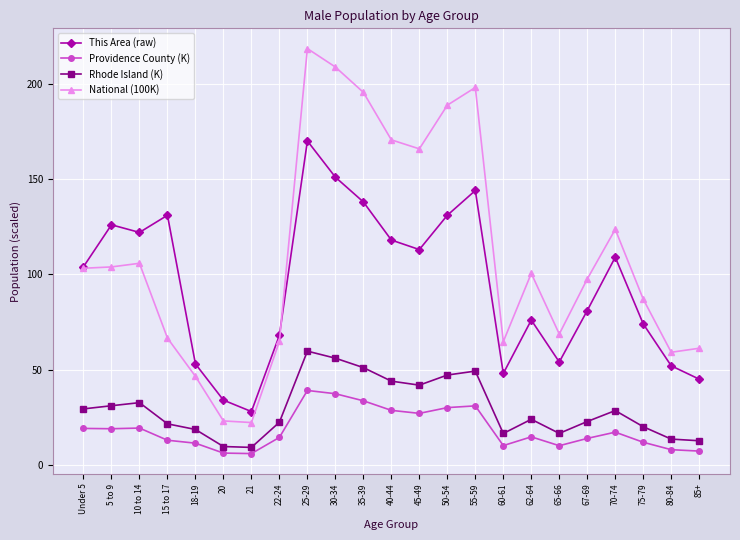

True or false: Providence County (K) and National (100K) intersect in this chart.

False